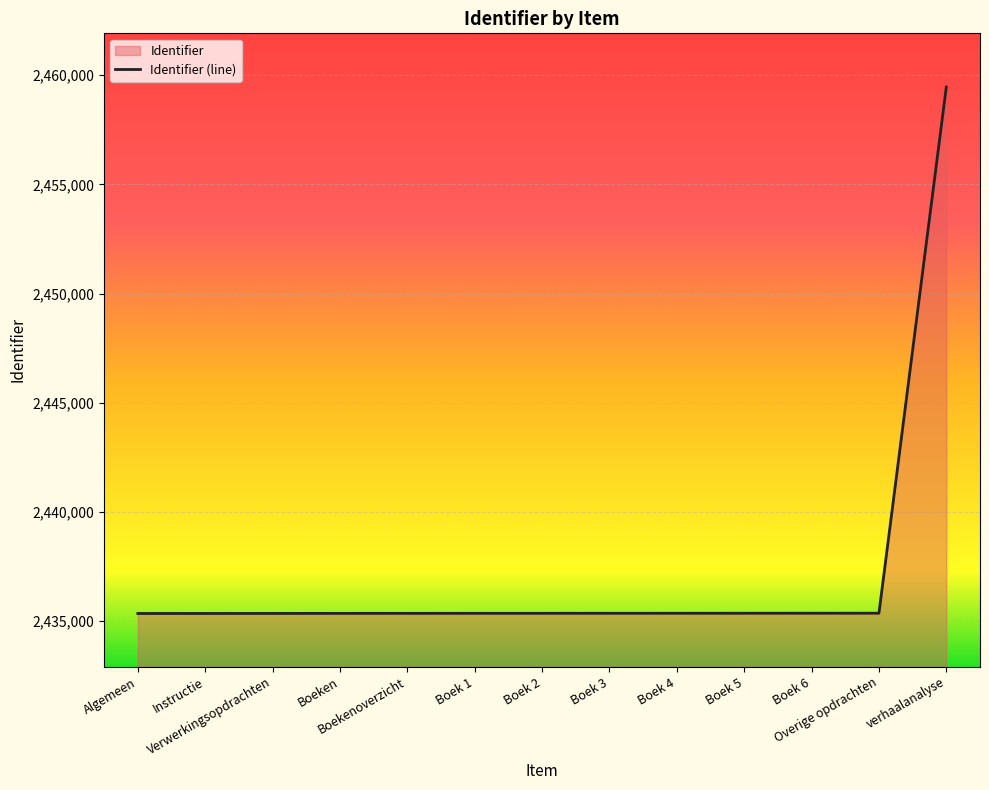

What position from the right is Overige opdrachten?

2